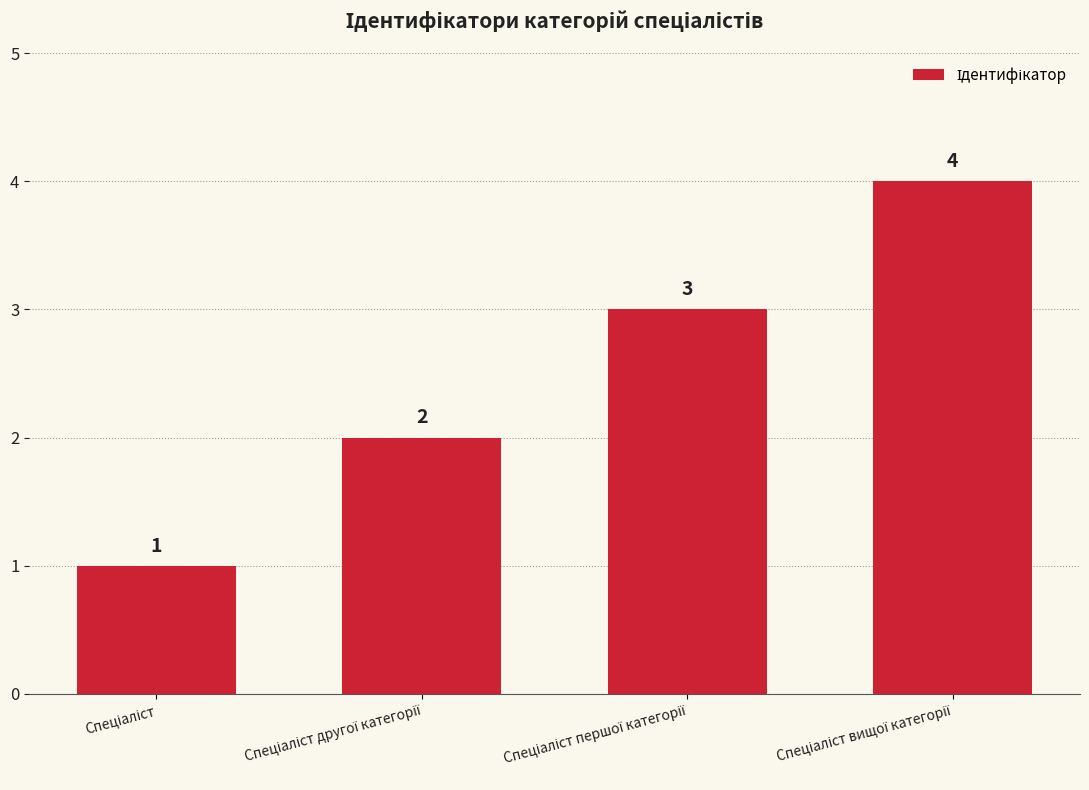

What is the value of the 1st bar from the left?

1